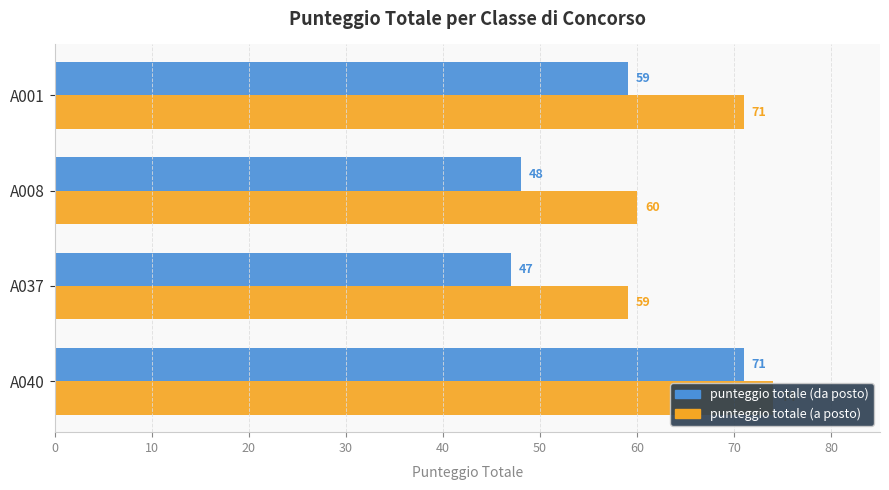

How many data points does each series have?

4